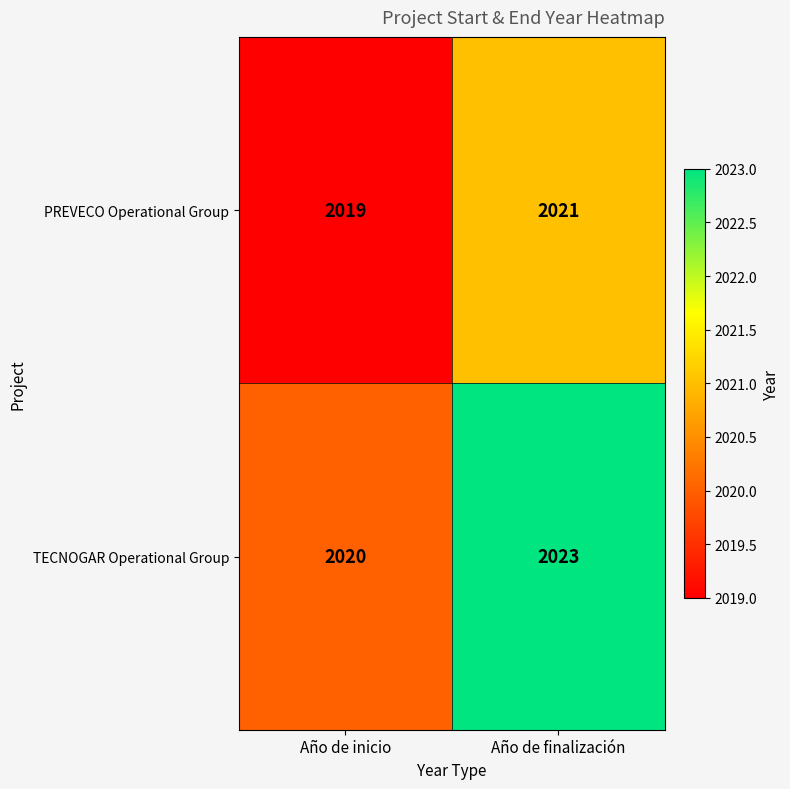

Rank the series at Año de inicio from lowest to highest value.

PREVECO Operational Group, TECNOGAR Operational Group